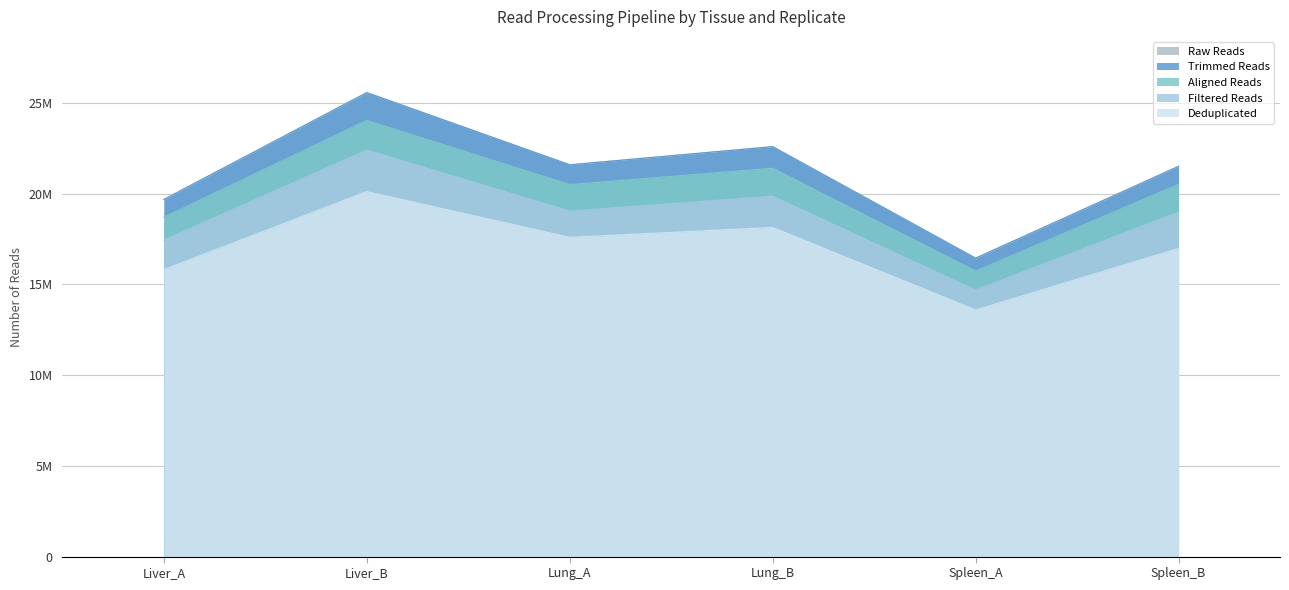

What is the difference between the highest and lowest values at Liver_A?

3869839